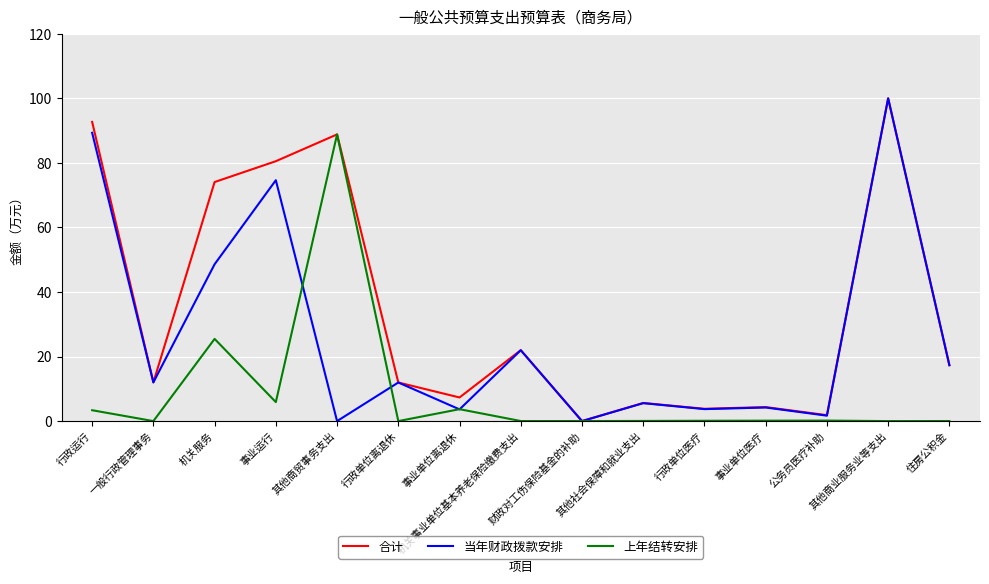

What is the difference between the second highest and minimum values in the 合计 series?

92.7